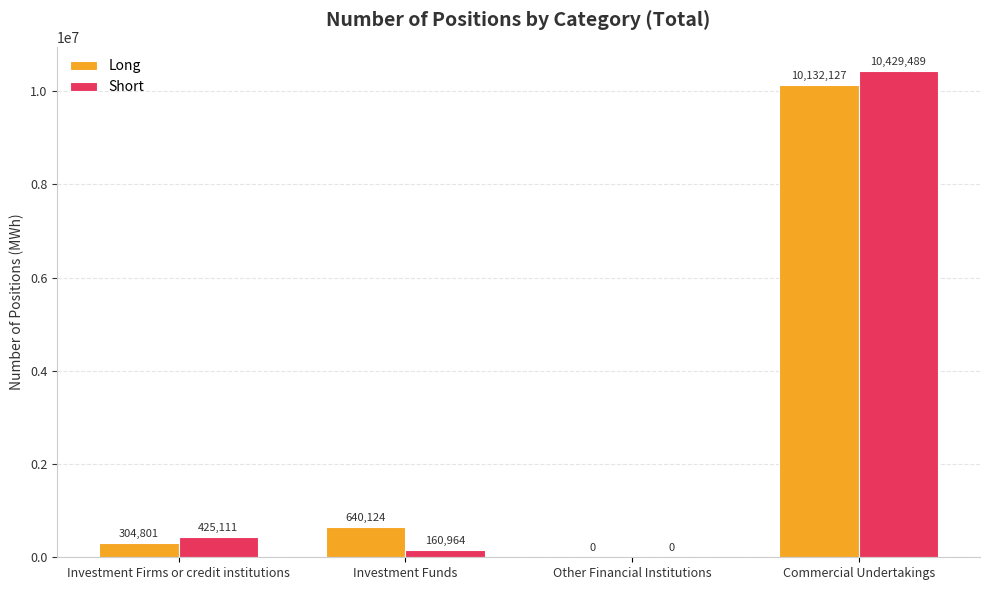

What is the sum of all Long values?

11077052